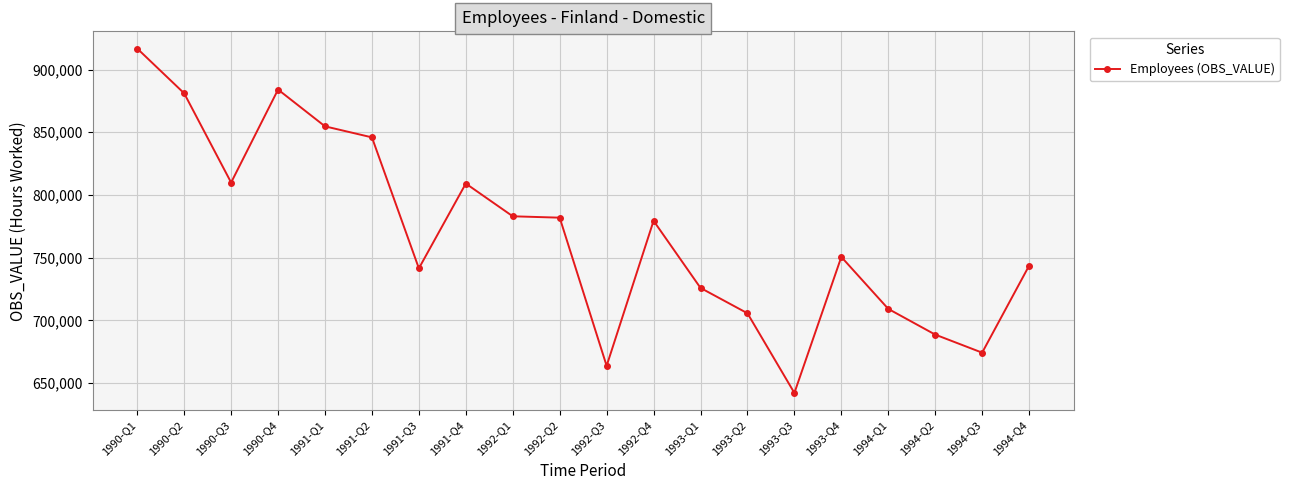

What is the minimum value shown in the chart?

642200